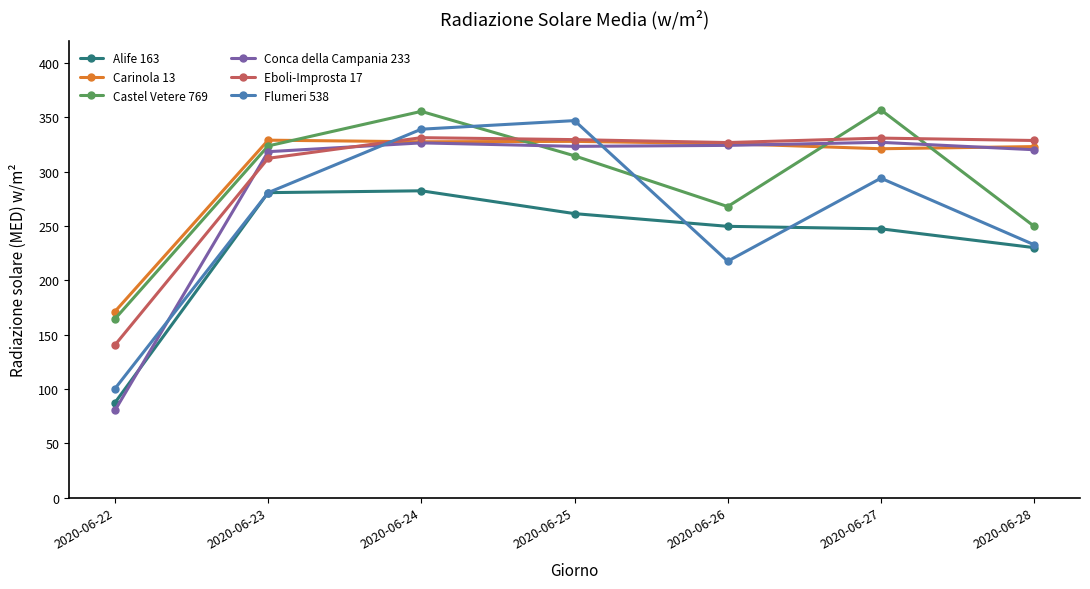

At which category is the sum across all series the highest?

2020-06-24